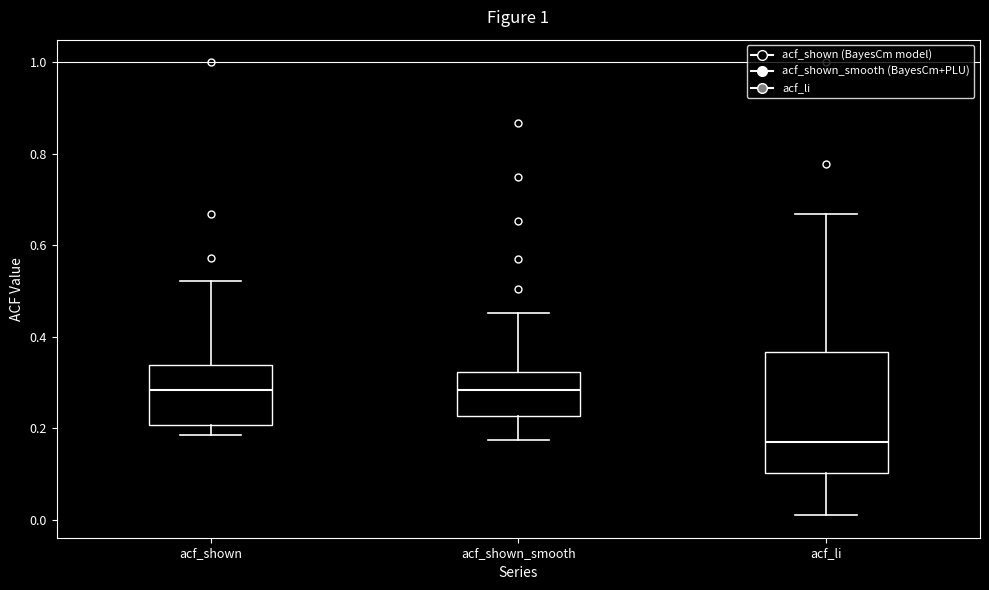

Comparing the boxes themselves (not the whiskers), which one is the tallest?

acf_li